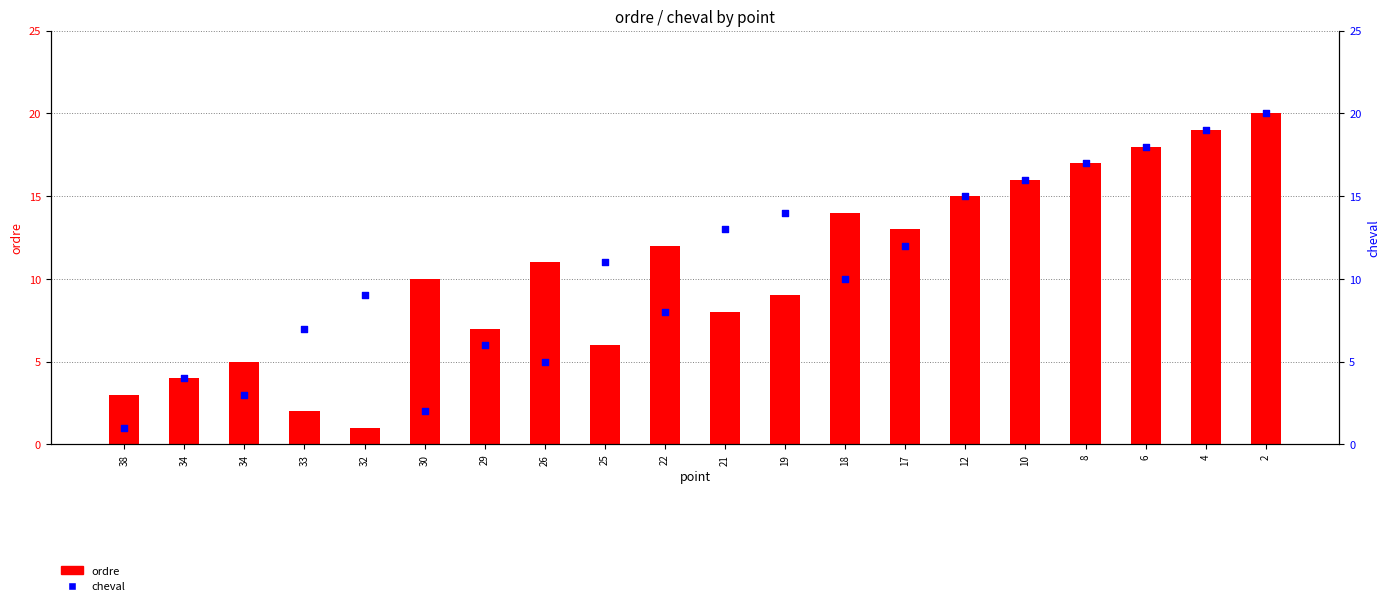

Which series has the largest total across all categories?

ordre